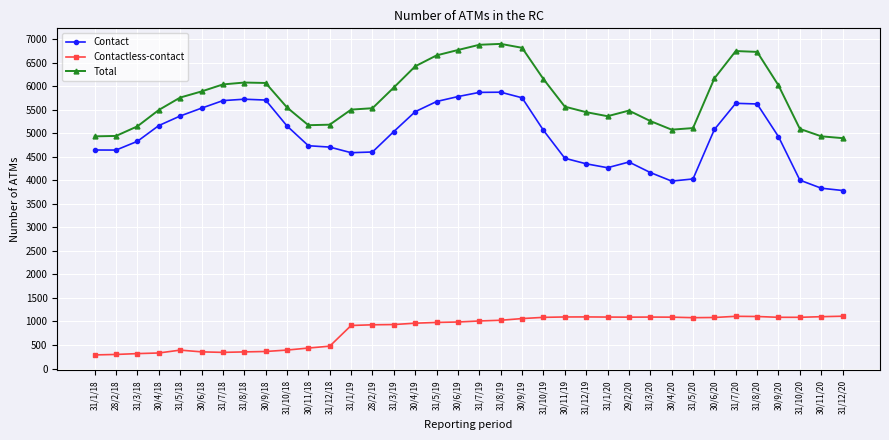

True or false: Contact has more than 0 interior local peaks.

True